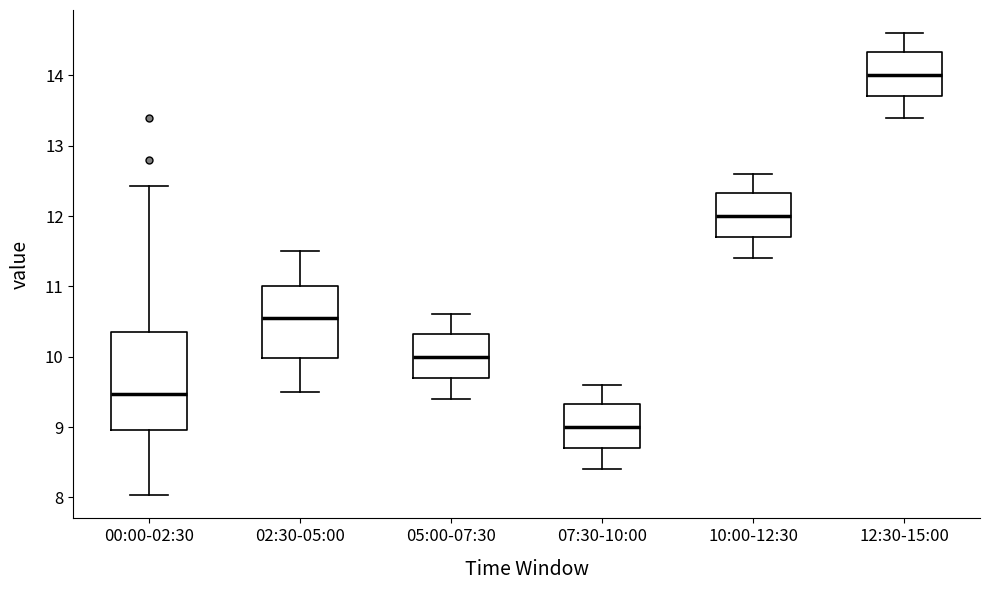

Reading left to right, transcribe this box plot: for each box, give where its median line is, the range the box spans, and where its two whiskers end, as read against the y-axis. The values are not printed on the chart, so give them approximately, as read against the axis.

00:00-02:30: median 9.5, box 9.0 to 10.4, whiskers 8.0 to 12.4
02:30-05:00: median 10.6, box 10.0 to 11.0, whiskers 9.5 to 11.5
05:00-07:30: median 10.0, box 9.7 to 10.3, whiskers 9.4 to 10.6
07:30-10:00: median 9.0, box 8.7 to 9.3, whiskers 8.4 to 9.6
10:00-12:30: median 12.0, box 11.7 to 12.3, whiskers 11.4 to 12.6
12:30-15:00: median 14.0, box 13.7 to 14.3, whiskers 13.4 to 14.6